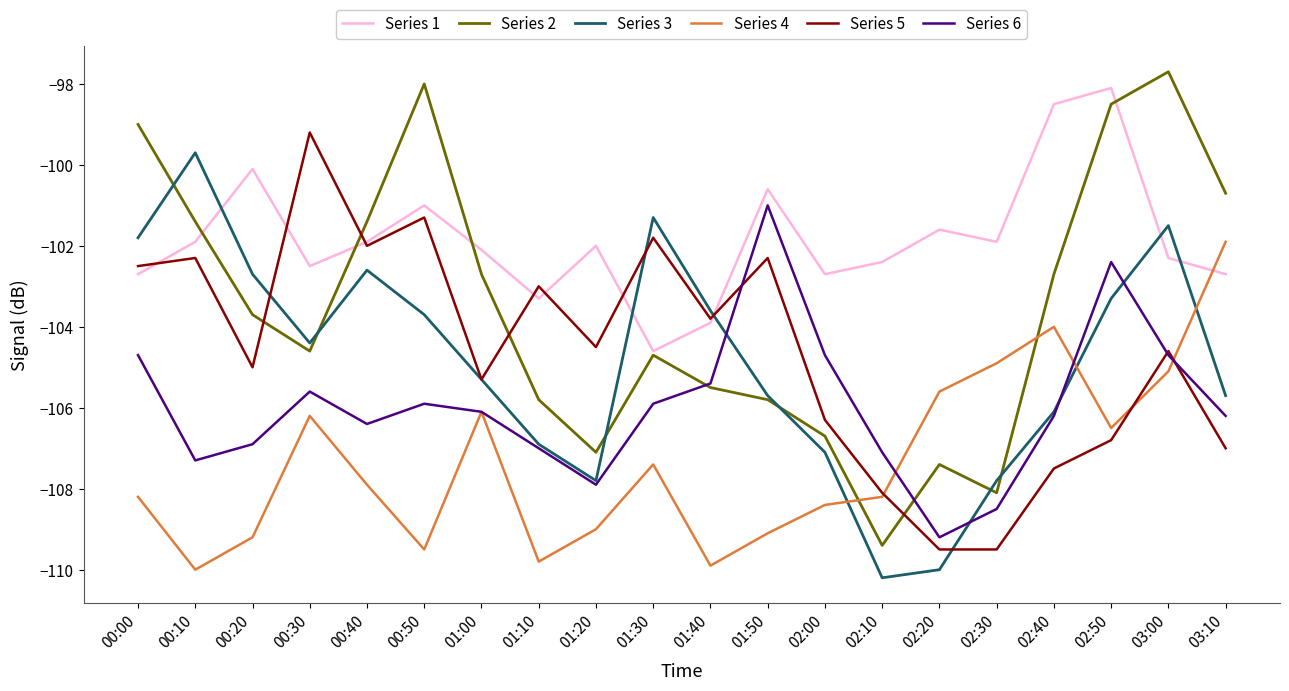

Reading right to left, what are all the values shown in this chart?

Series 1: -102.7	-102.3	-98.1	-98.5	-101.9	-101.6	-102.4	-102.7	-100.6	-103.9	-104.6	-102.0	-103.3	-102.1	-101.0	-101.9	-102.5	-100.1	-101.9	-102.7
Series 2: -100.7	-97.7	-98.5	-102.7	-108.1	-107.4	-109.4	-106.7	-105.8	-105.5	-104.7	-107.1	-105.8	-102.7	-98.0	-101.4	-104.6	-103.7	-101.4	-99.0
Series 3: -105.7	-101.5	-103.3	-106.1	-107.8	-110.0	-110.2	-107.1	-105.7	-103.6	-101.3	-107.8	-106.9	-105.3	-103.7	-102.6	-104.4	-102.7	-99.7	-101.8
Series 4: -101.9	-105.1	-106.5	-104.0	-104.9	-105.6	-108.2	-108.4	-109.1	-109.9	-107.4	-109.0	-109.8	-106.1	-109.5	-107.9	-106.2	-109.2	-110.0	-108.2
Series 5: -107.0	-104.6	-106.8	-107.5	-109.5	-109.5	-108.1	-106.3	-102.3	-103.8	-101.8	-104.5	-103.0	-105.3	-101.3	-102.0	-99.2	-105.0	-102.3	-102.5
Series 6: -106.2	-104.7	-102.4	-106.2	-108.5	-109.2	-107.1	-104.7	-101.0	-105.4	-105.9	-107.9	-107.0	-106.1	-105.9	-106.4	-105.6	-106.9	-107.3	-104.7